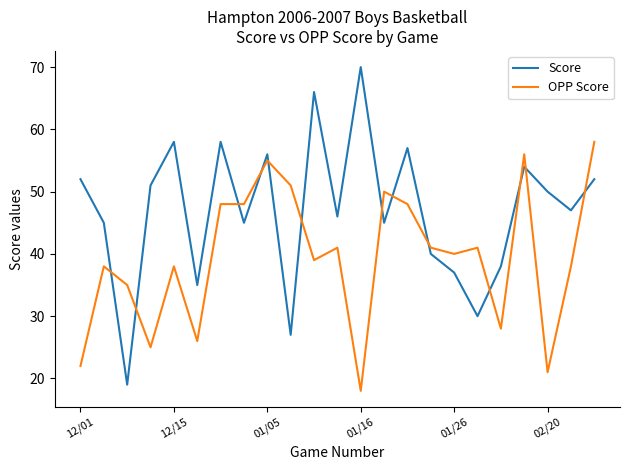

What is the average value of the OPP Score series?

39